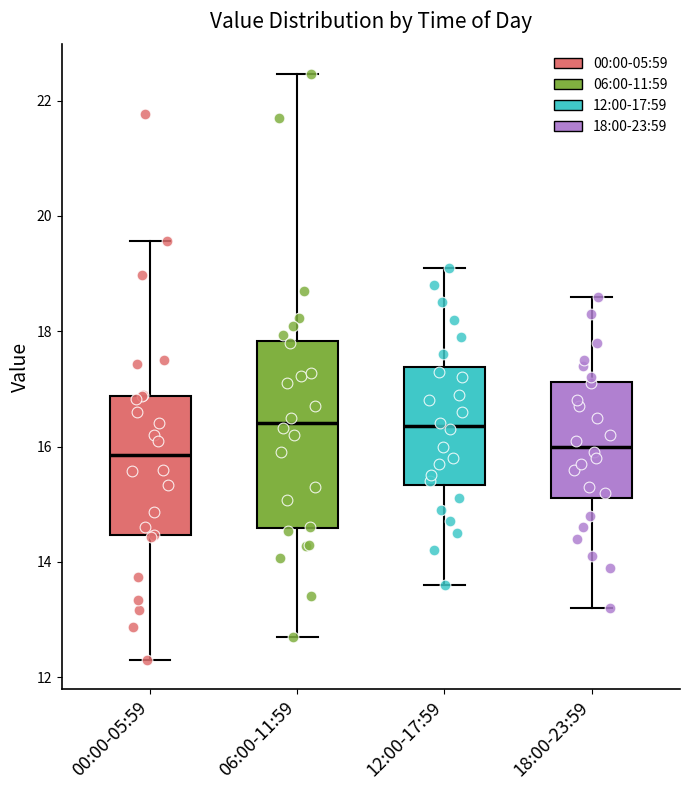

Reading left to right, transcribe this box plot: for each box, give where its median line is, the range the box spans, and where its two whiskers end, as read against the y-axis. The values are not printed on the chart, so give them approximately, as read against the axis.

00:00-05:59: median 15.8, box 14.4 to 16.8, whiskers 12.4 to 19.6
06:00-11:59: median 16.4, box 14.6 to 17.8, whiskers 12.8 to 22.4
12:00-17:59: median 16.4, box 15.4 to 17.4, whiskers 13.6 to 19.2
18:00-23:59: median 16.0, box 15.2 to 17.2, whiskers 13.2 to 18.6